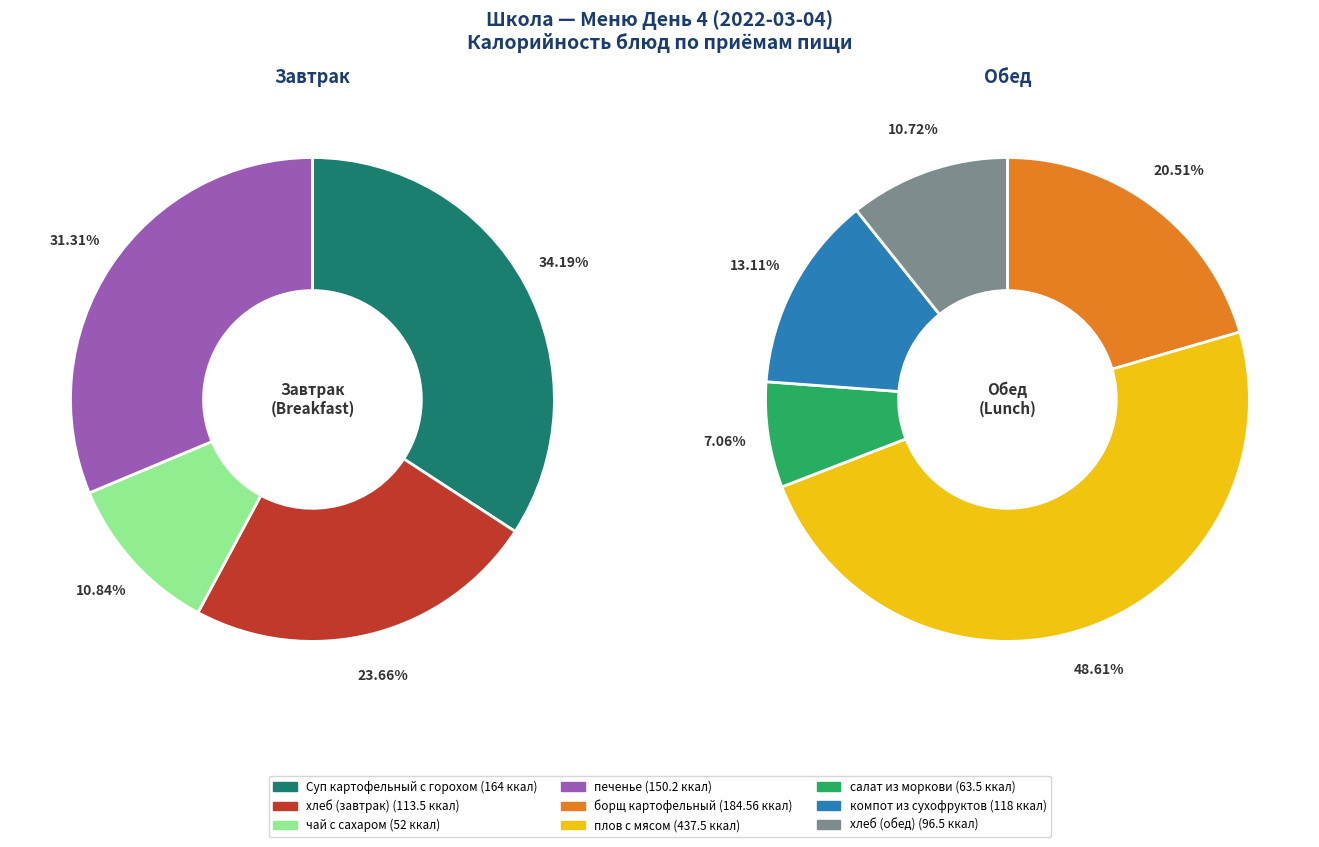

Is there a majority slice in this chart?

No